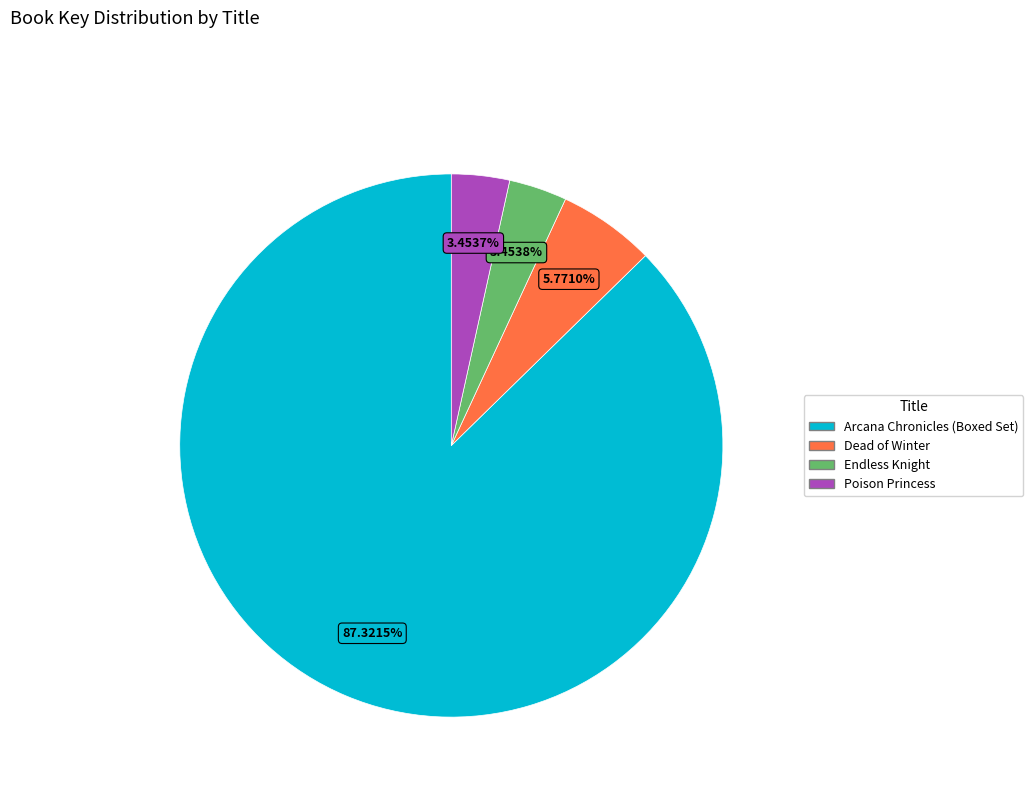

What is the largest slice in the pie chart?

Arcana Chronicles (Boxed Set)